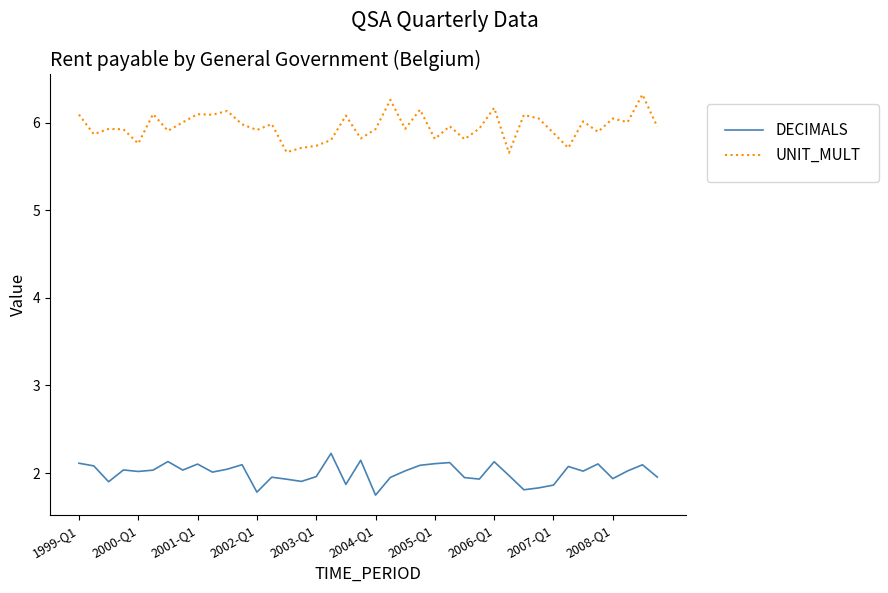

True or false: UNIT_MULT and DECIMALS intersect in this chart.

False